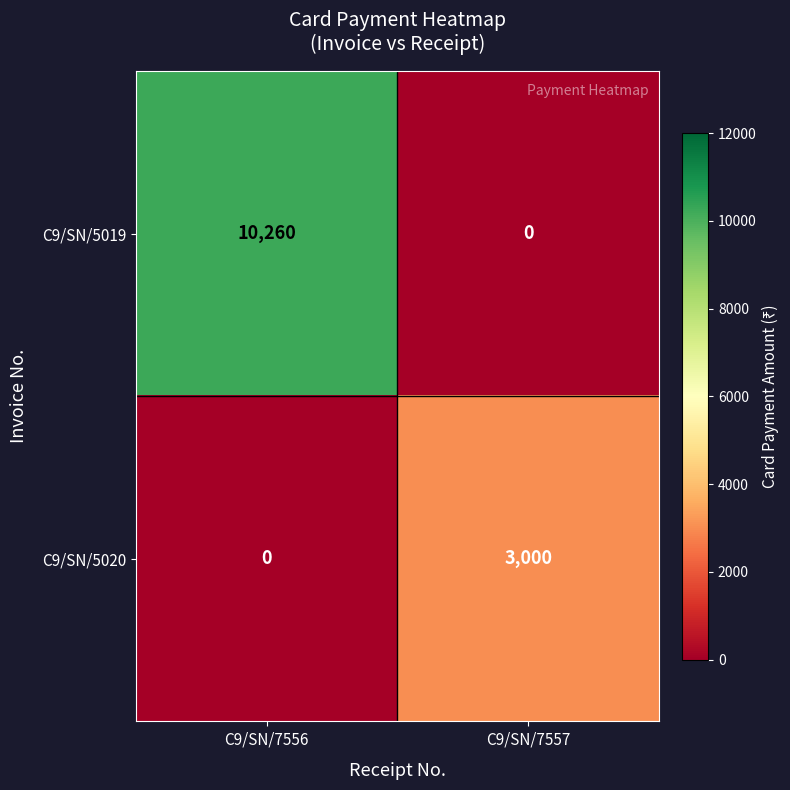

How many values in C9/SN/5020 are above zero?

1